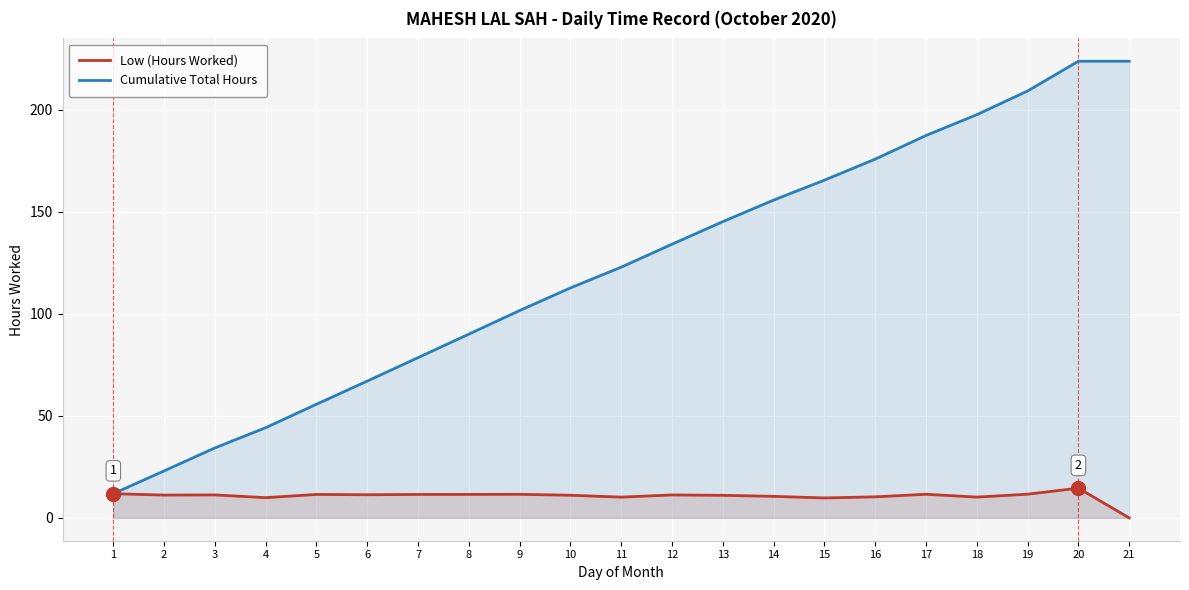

List the series in order of their peak value, highest first.

Cumulative Total Hours, Low (Hours Worked)